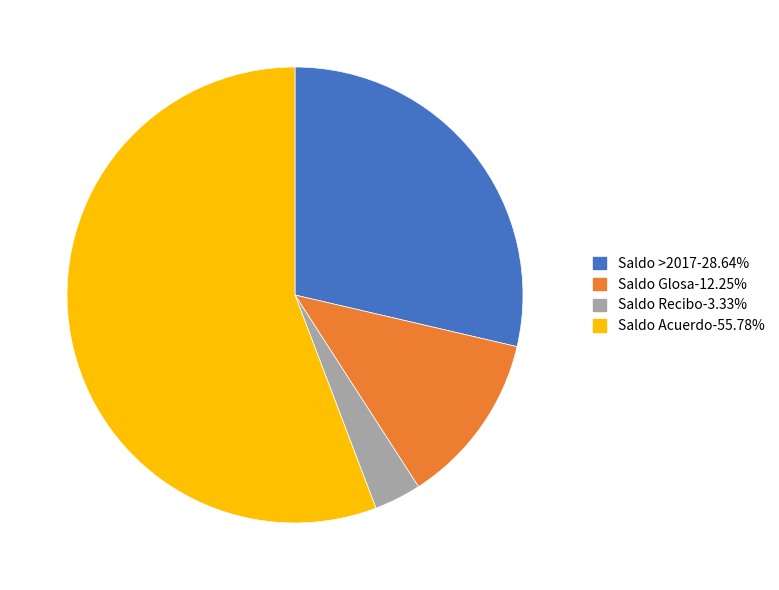

Is there a majority slice in this chart?

Yes